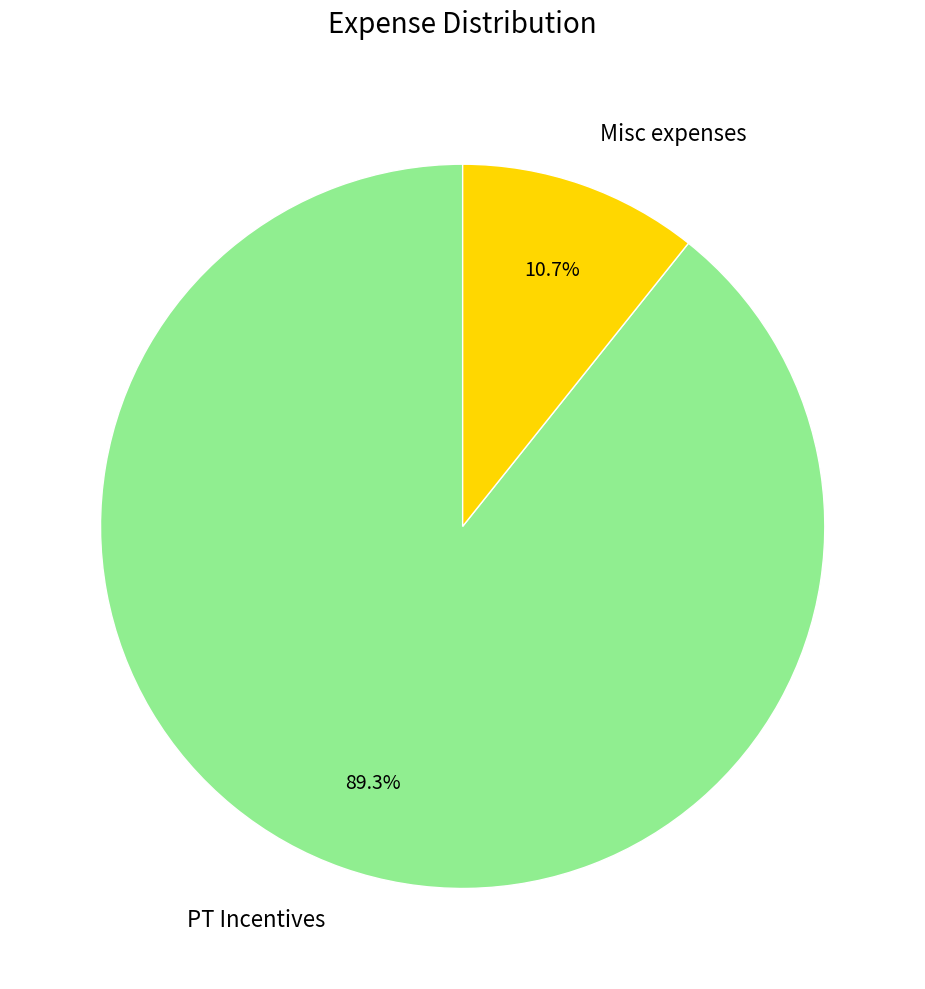

To the nearest percent, what percentage of the pie is PT Incentives?

89%